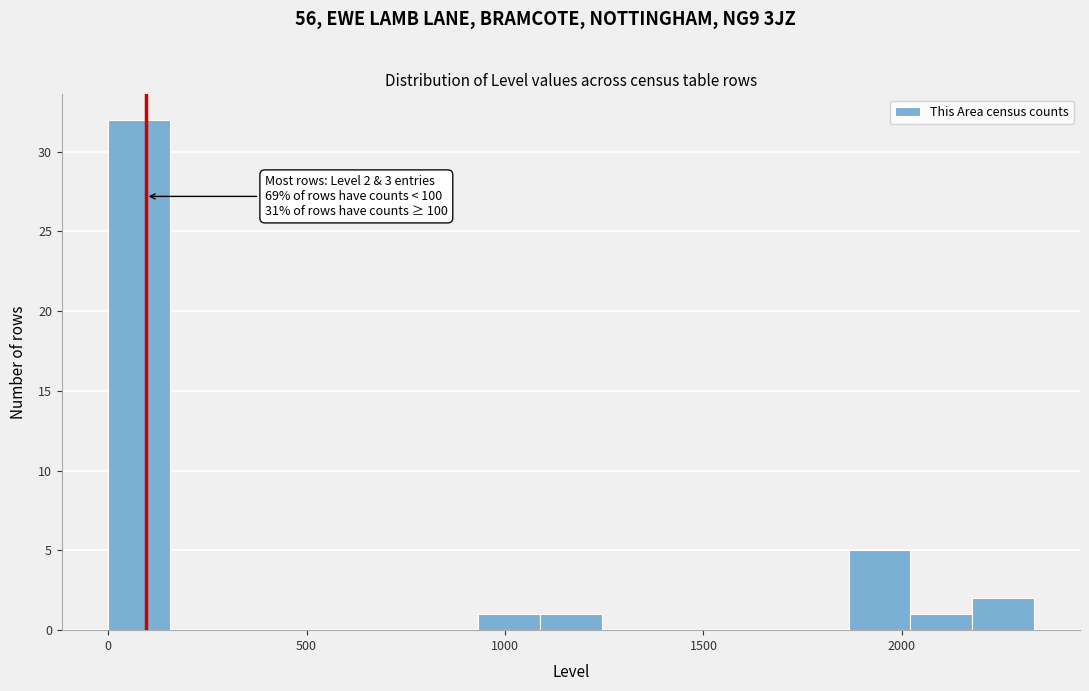

Around what value on the x-axis is the tallest bar? Give the approximate position of its centre, as read against the axis.

100